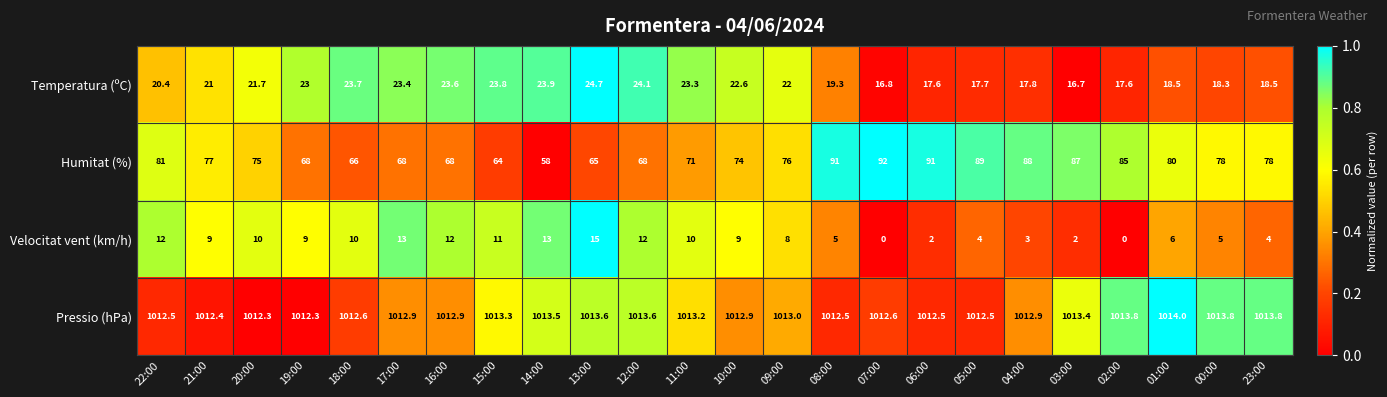

At 04:00, list the series in order from largest to smallest.

Pressio (hPa), Humitat (%), Temperatura (ºC), Velocitat vent (km/h)